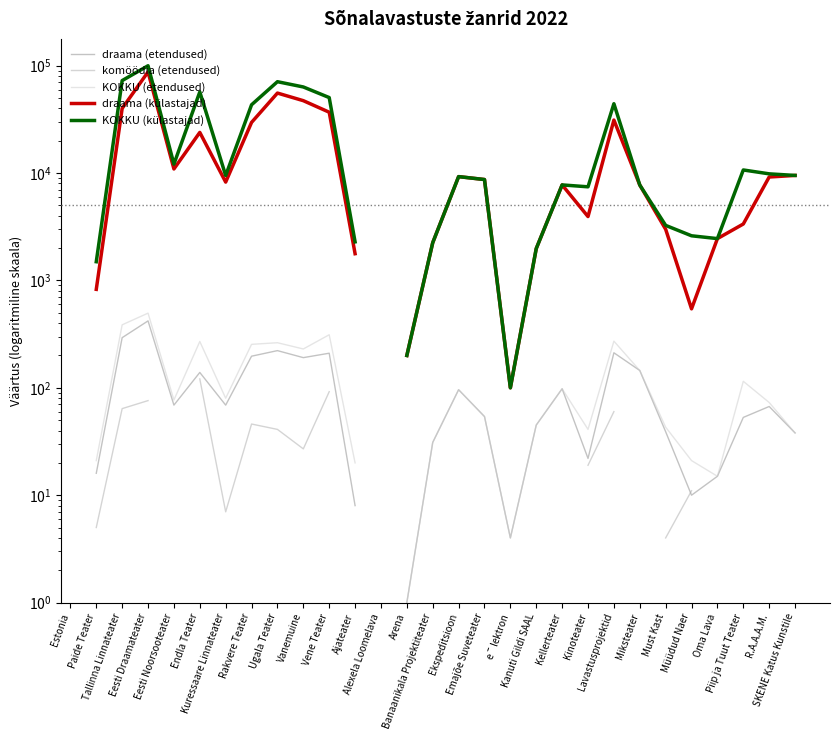

List the series in order of their peak value, lowest first.

draama (etendused), komöödia (etendused), KOKKU (etendused), draama (külastajad), KOKKU (külastajad)